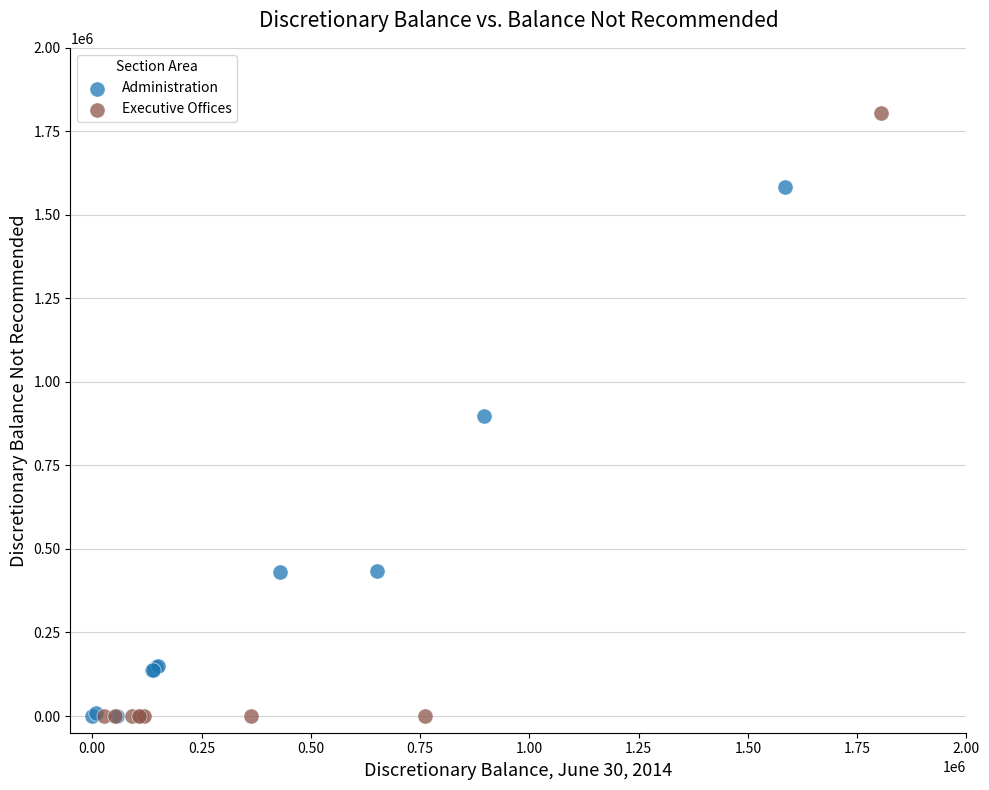

Which series contains the highest Y value?

Executive Offices